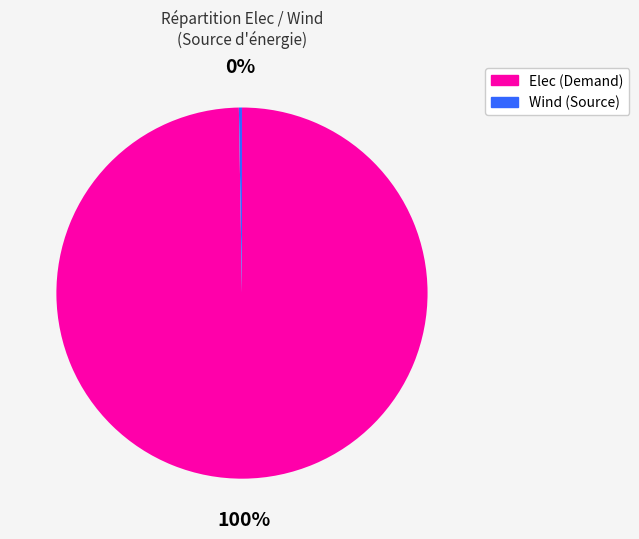

Does any single category account for the majority?

Yes